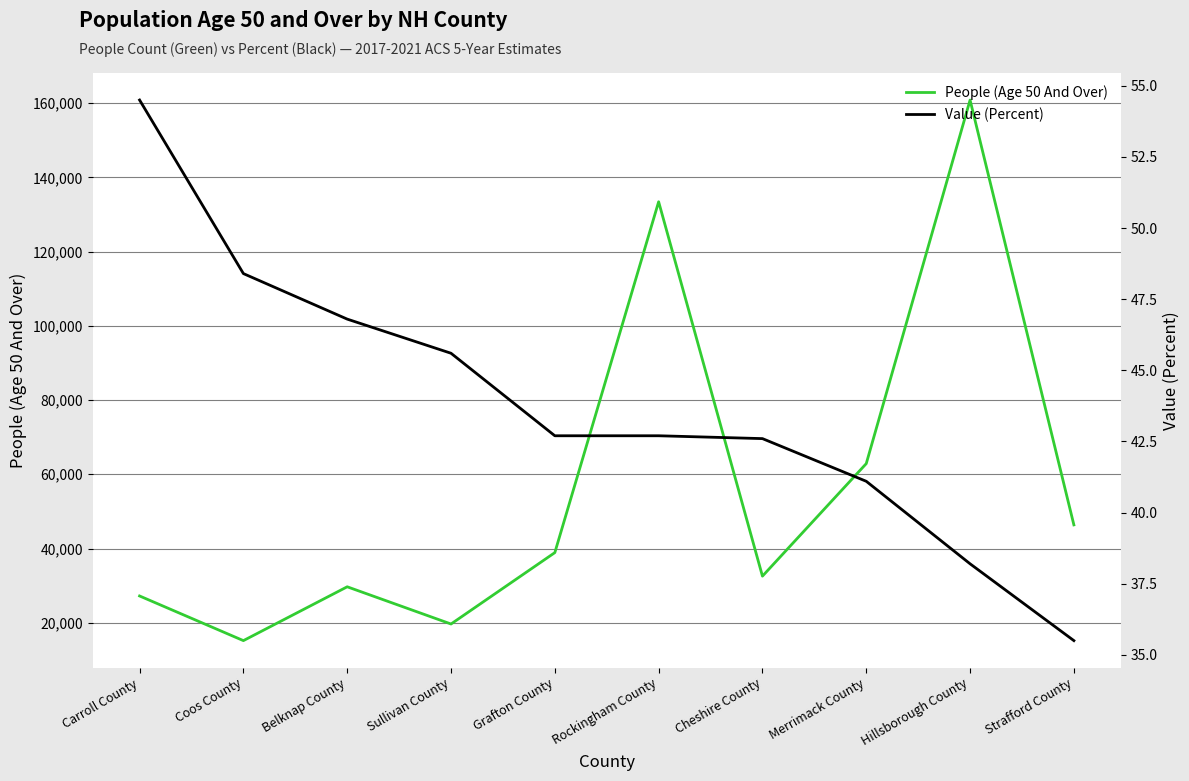

At Belknap County, list the series in order from smallest to largest.

Value (Percent), People (Age 50 And Over)